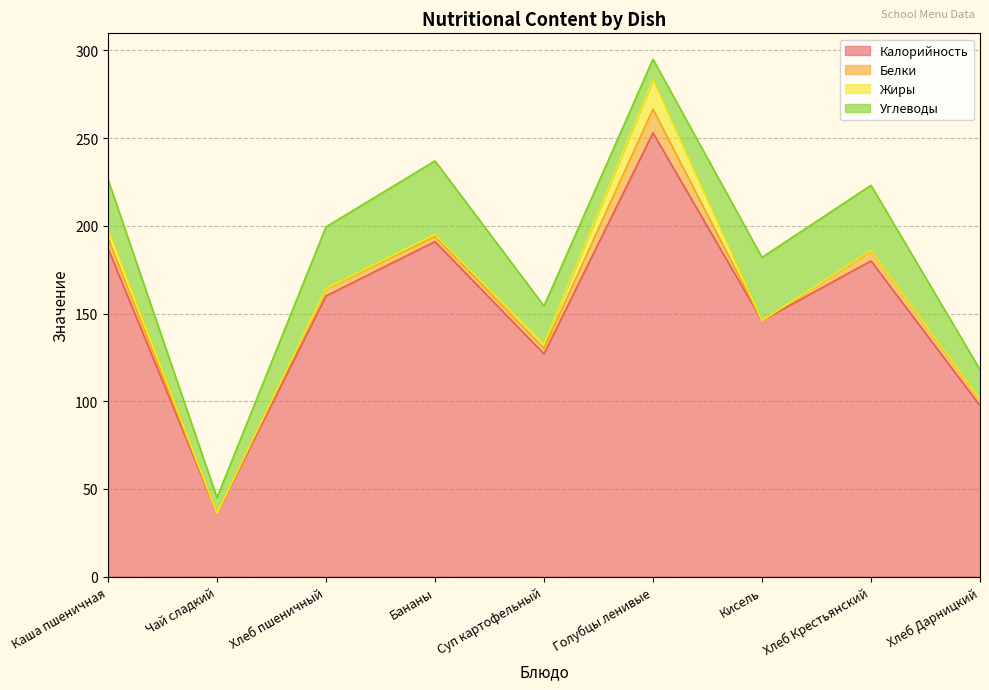

The value of Углеводы at Хлеб Крестьянский is 37.2. True or false?

True